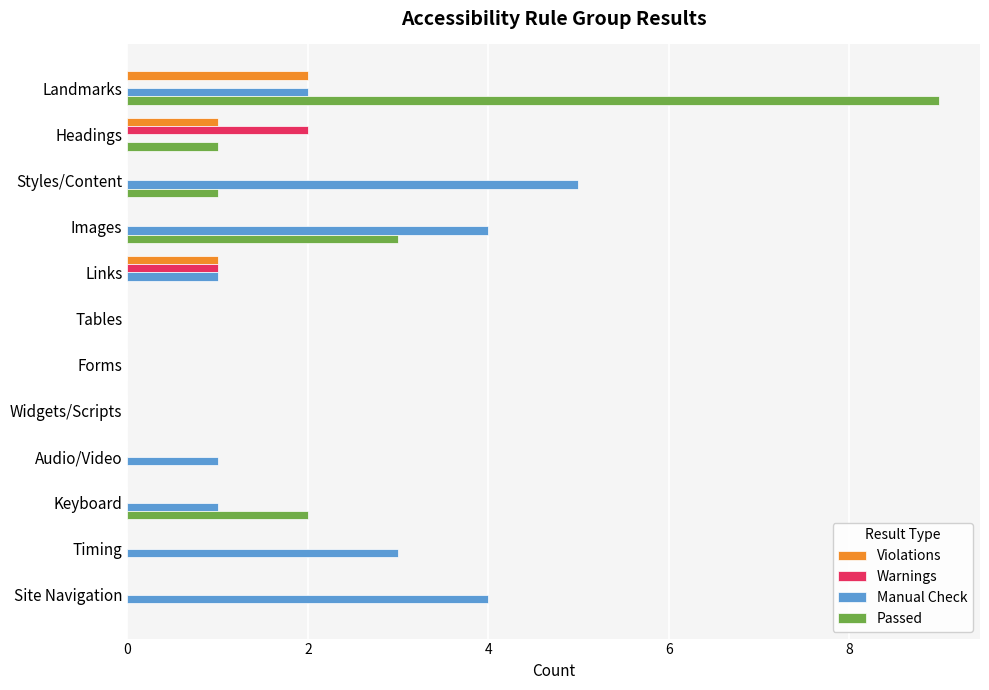

The value of Violations at Widgets/Scripts is 0. True or false?

True